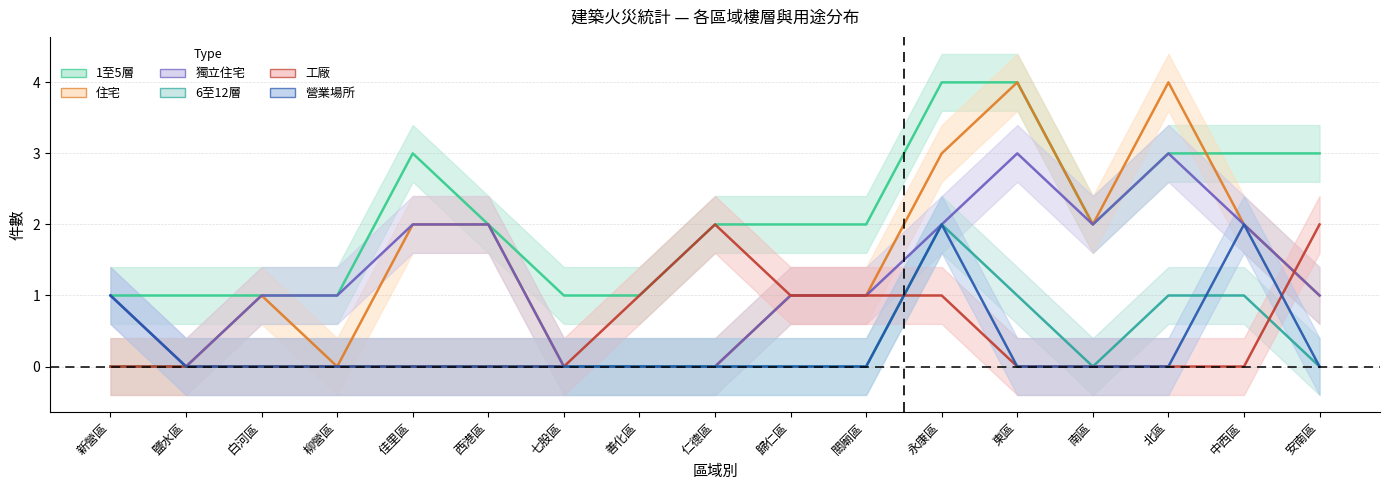

Where is the first local maximum for 1至5層?

佳里區